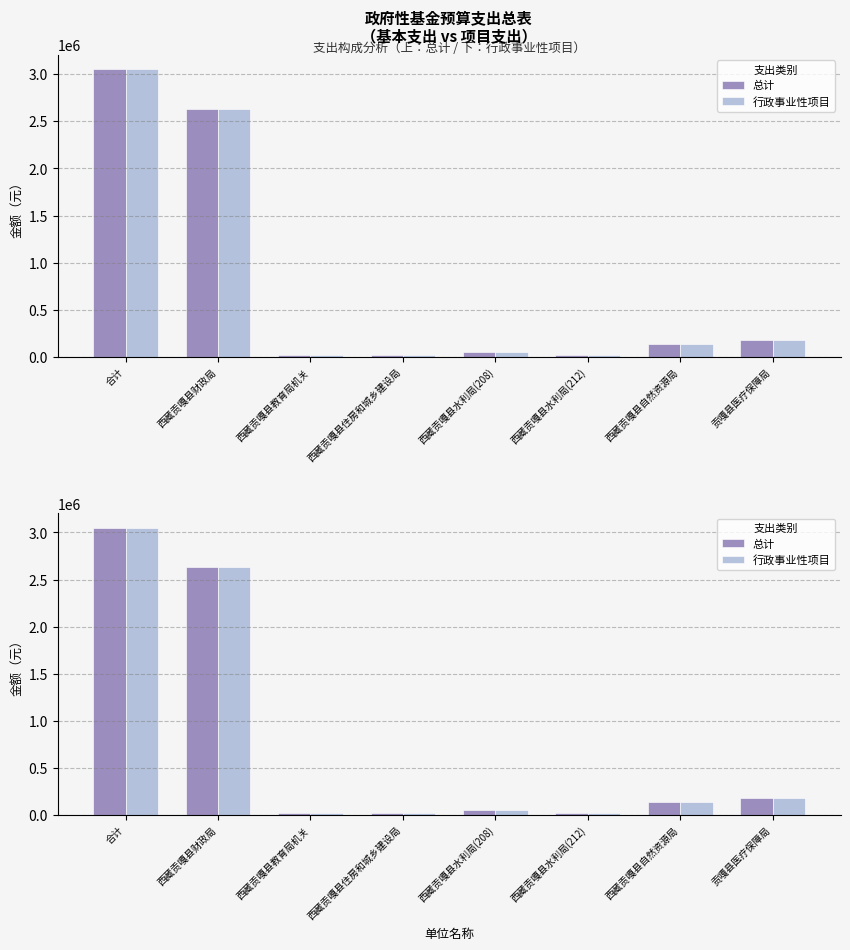

What are all the series names shown in the legend?

总计, 行政事业性项目